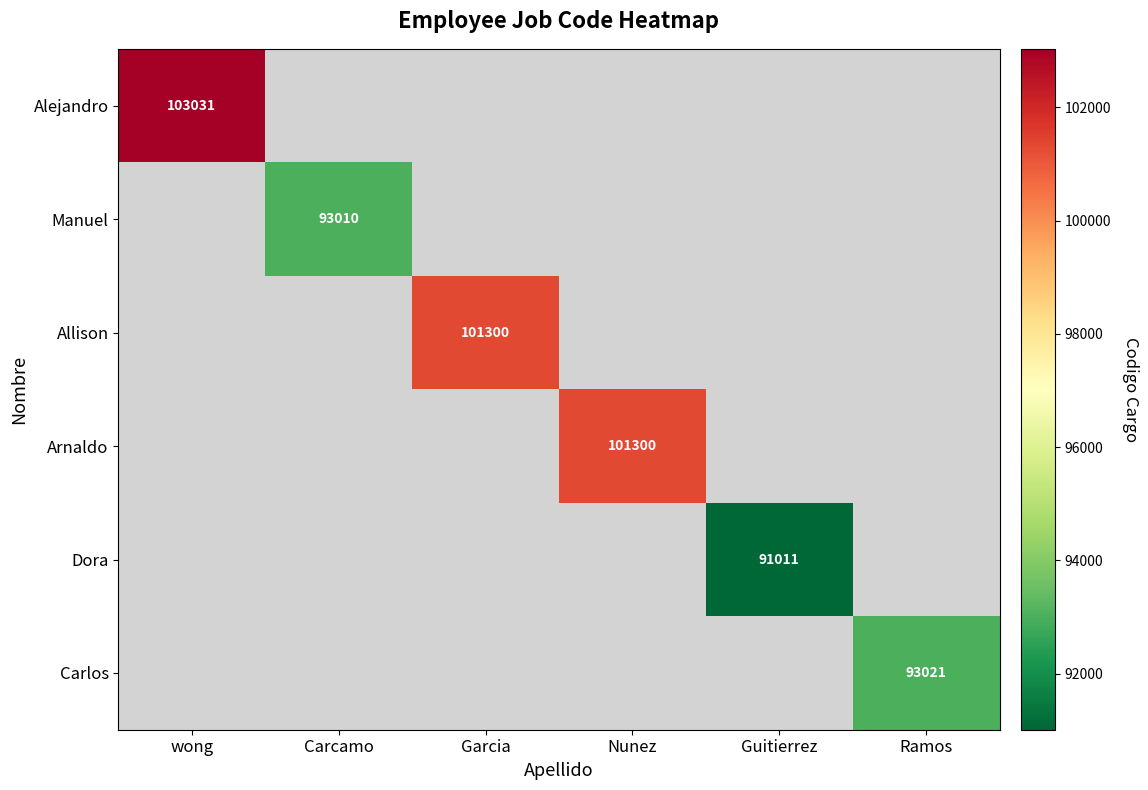

The Manuel series shows 161870 at Carcamo. True or false?

False